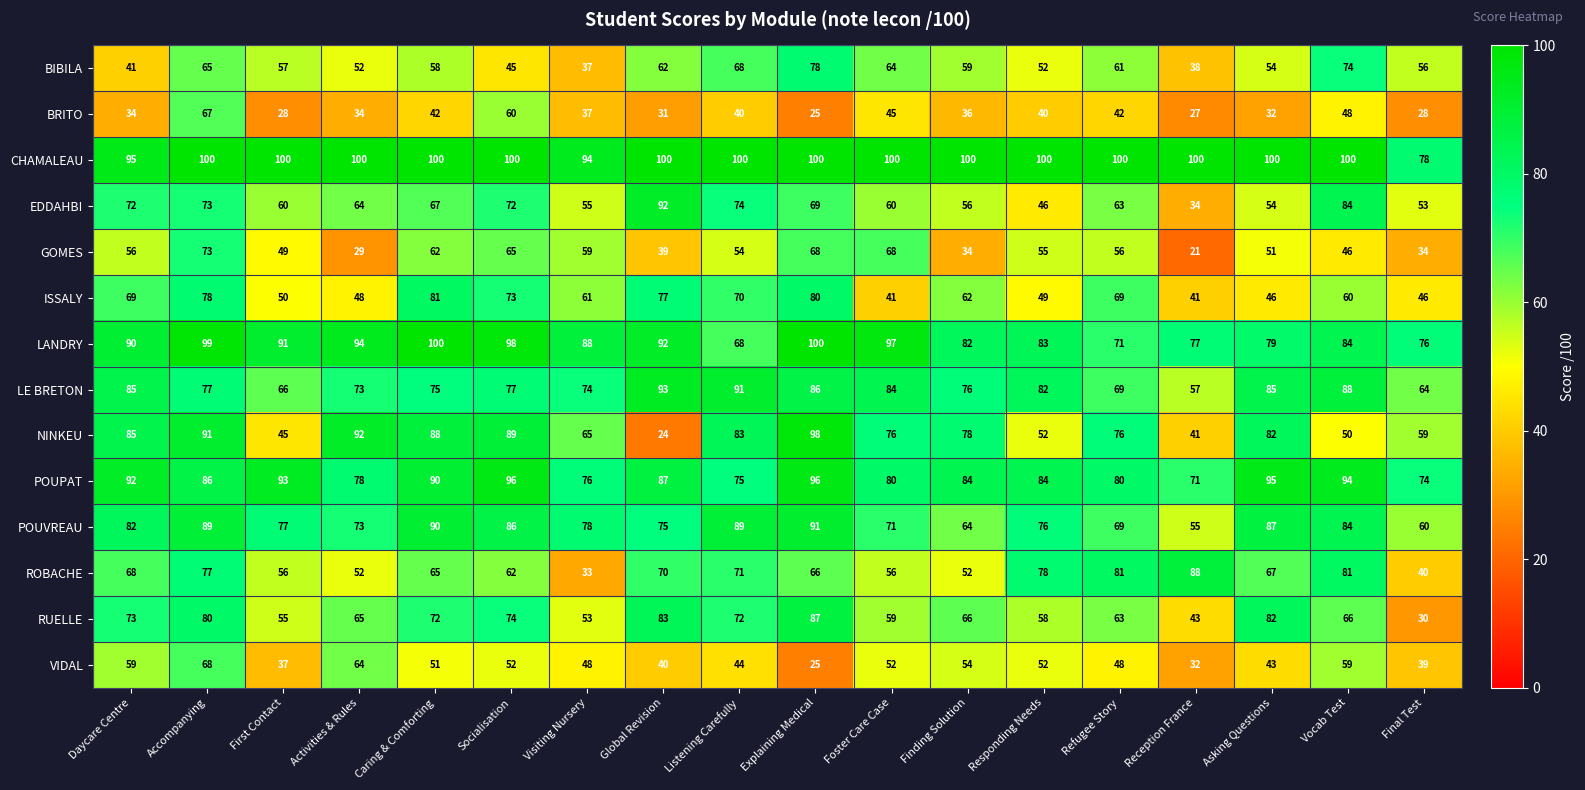

The LANDRY series shows 170 at Accompanying. True or false?

False